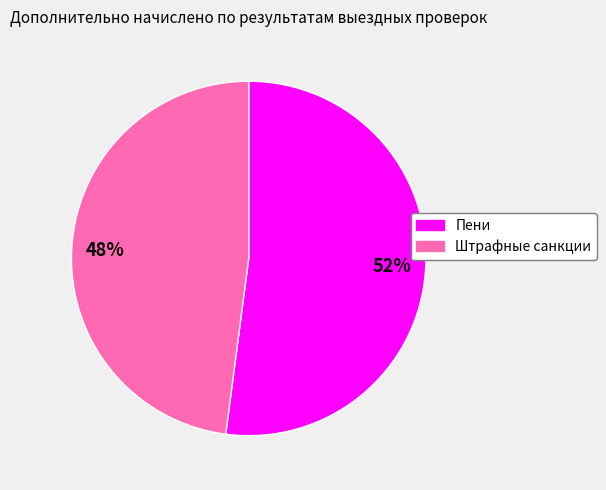

Rank the categories by value from highest to lowest.

Пени, Штрафные санкции